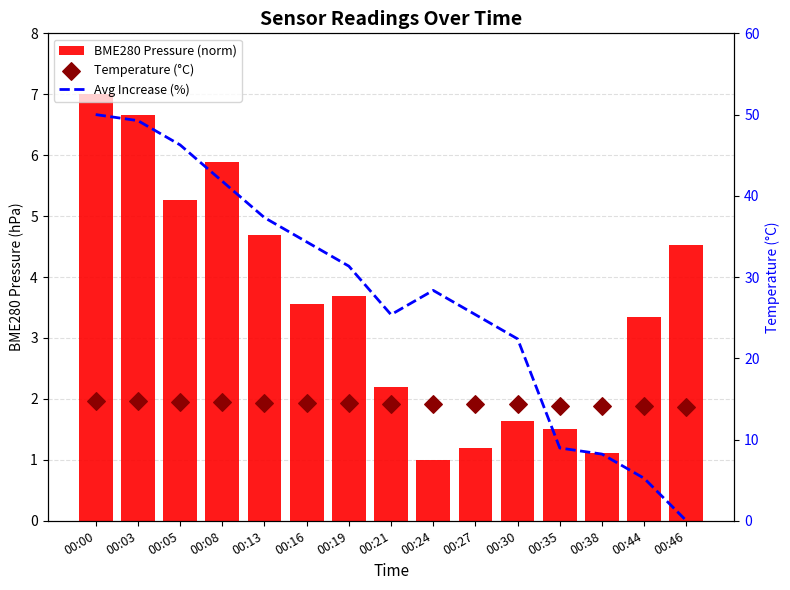

At which category is the sum across all series the highest?

00:00